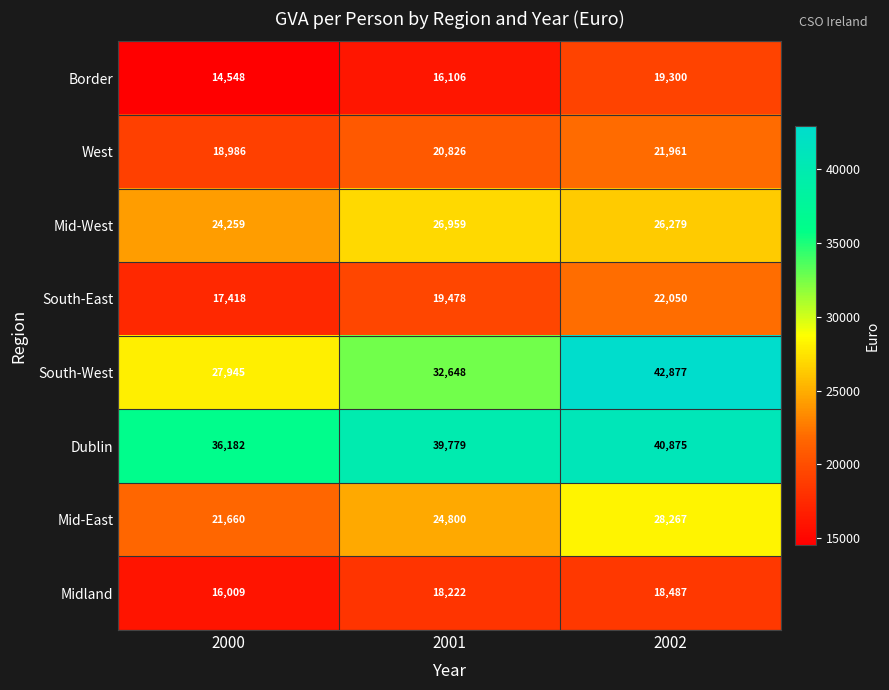

Reading right to left, list all the values displayed in this chart.

Border: 2002=19300	2001=16106	2000=14548
West: 2002=21961	2001=20826	2000=18986
Mid-West: 2002=26279	2001=26959	2000=24259
South-East: 2002=22050	2001=19478	2000=17418
South-West: 2002=42877	2001=32648	2000=27945
Dublin: 2002=40875	2001=39779	2000=36182
Mid-East: 2002=28267	2001=24800	2000=21660
Midland: 2002=18487	2001=18222	2000=16009